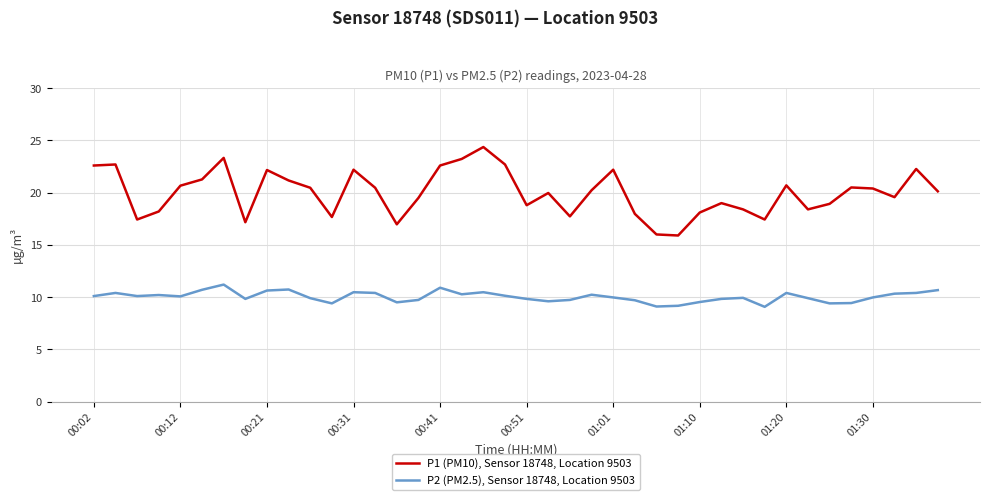

What is the minimum value for P2 (PM2.5), Sensor 18748, Location 9503?

9.1